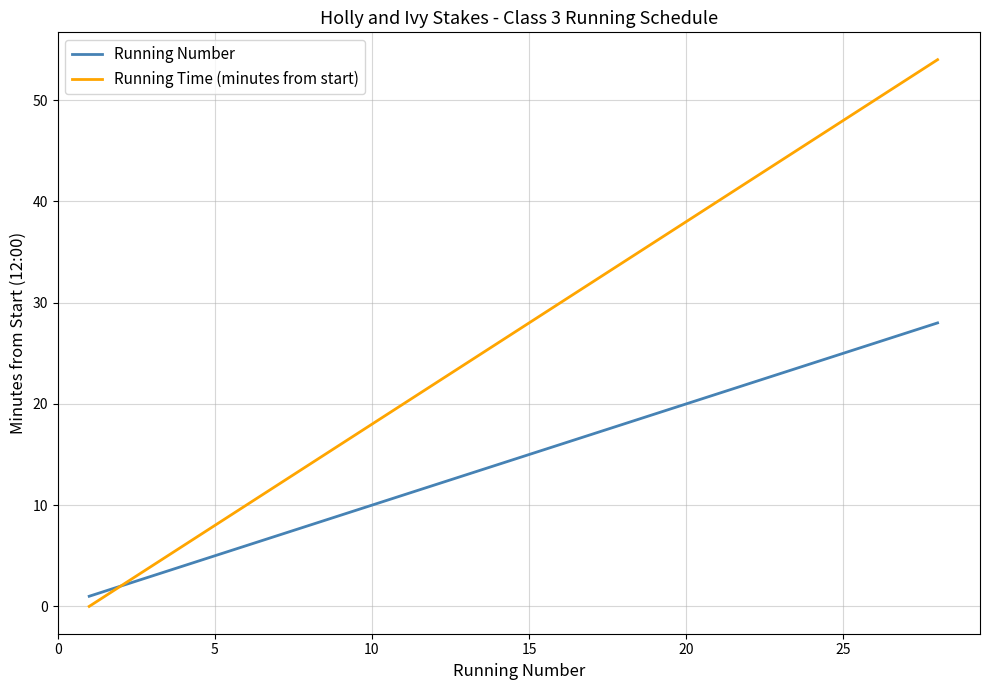

What are all the series names shown in the legend?

Running Number, Running Time (minutes from start)